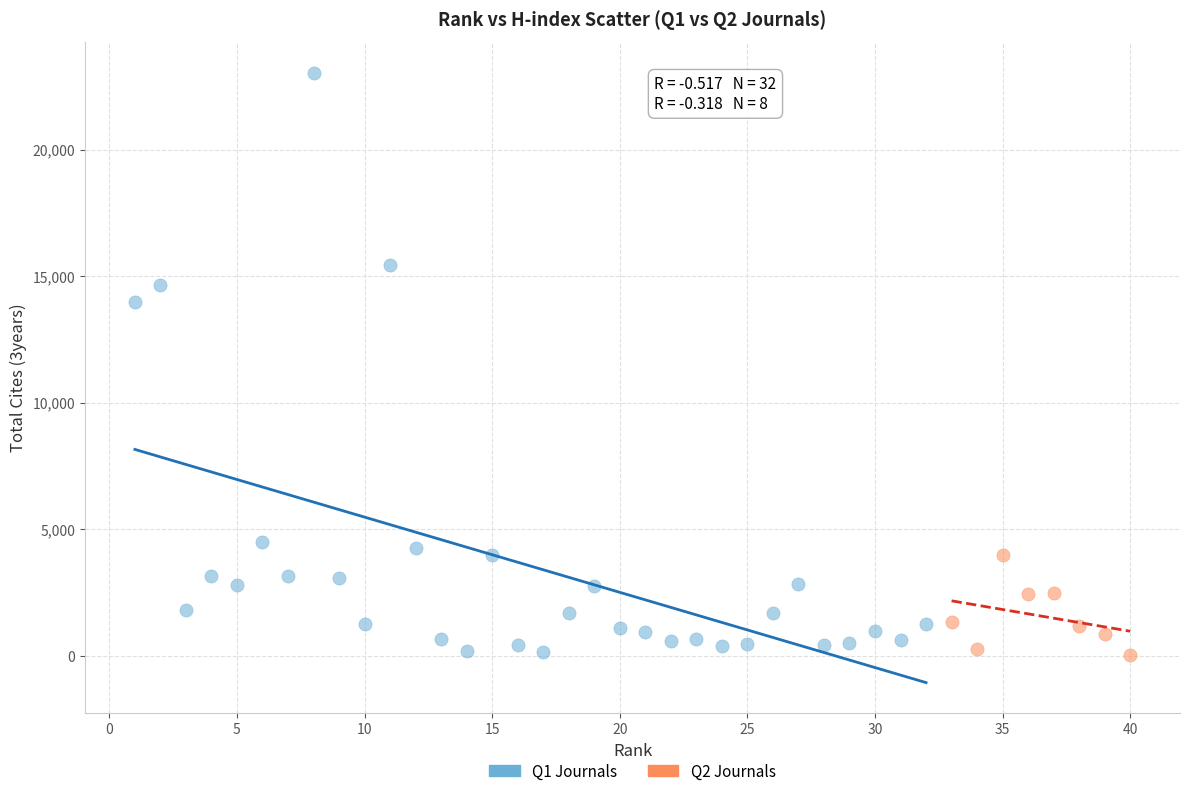

Which series reaches the maximum Y coordinate?

Q1 Journals